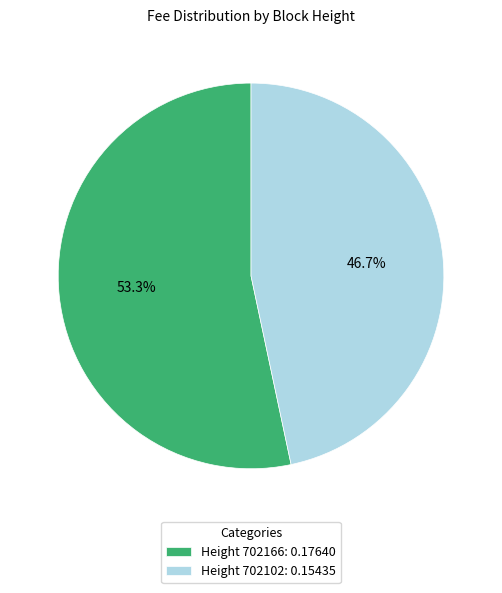

Rank the categories by value from lowest to highest.

Height 702102: 0.15435, Height 702166: 0.17640